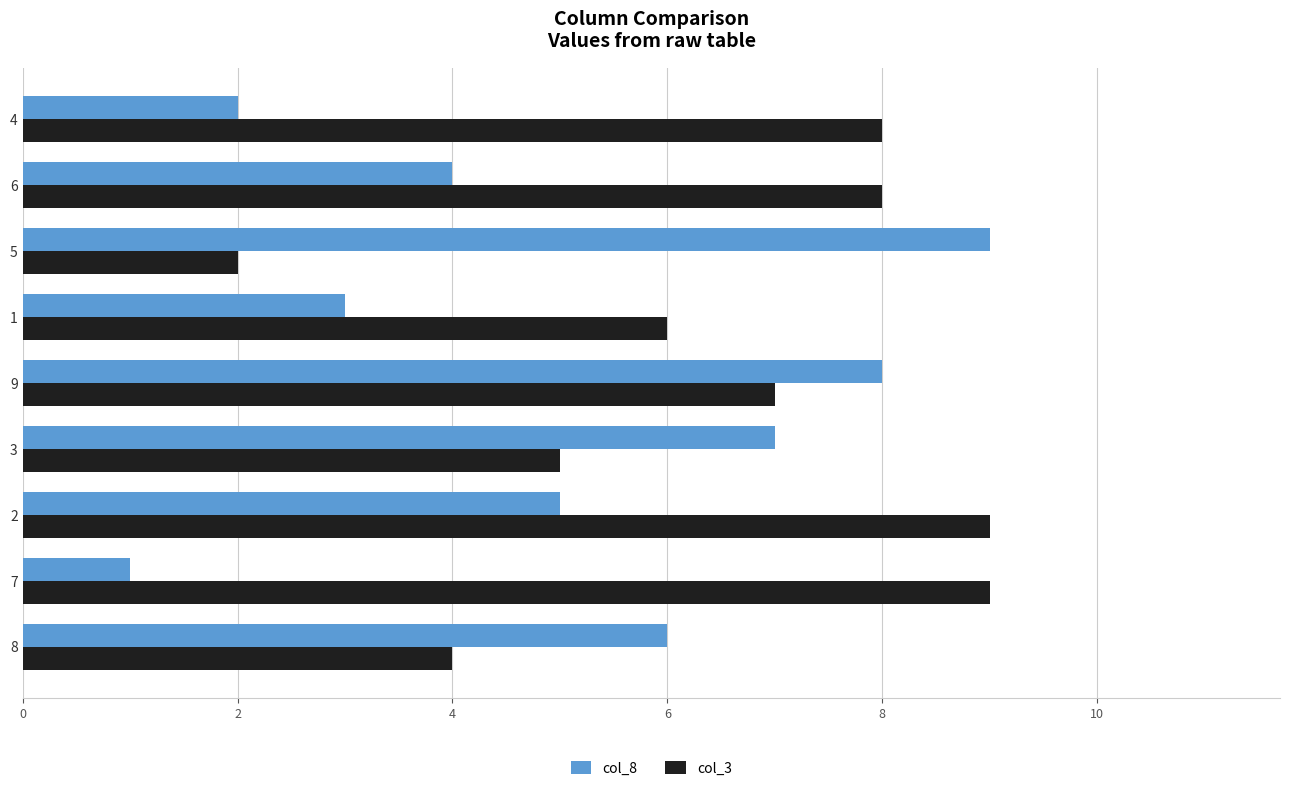

Is the value of col_3 at 8 greater than the value of col_8 at 5?

No